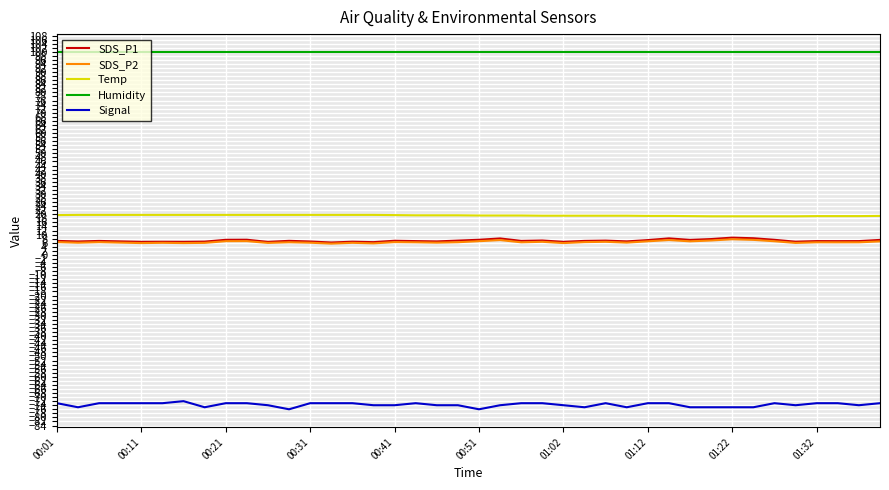

True or false: SDS_P1 and Temp intersect in this chart.

False